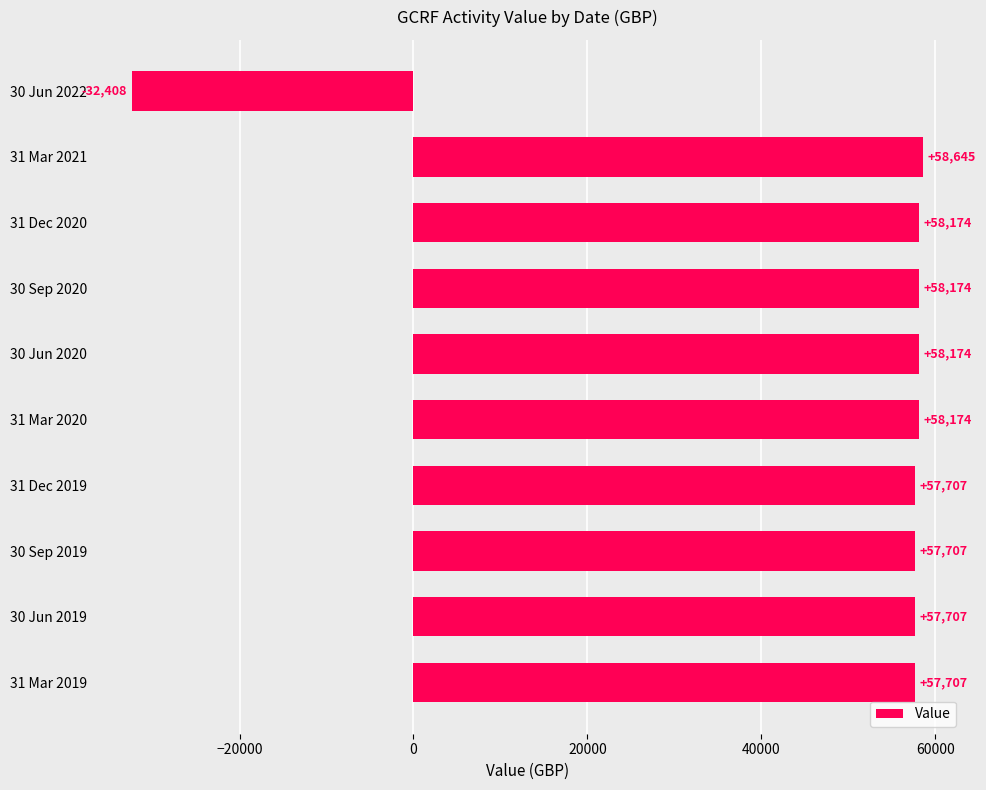

What value does the data have at 30 Jun 2020?

58174.1